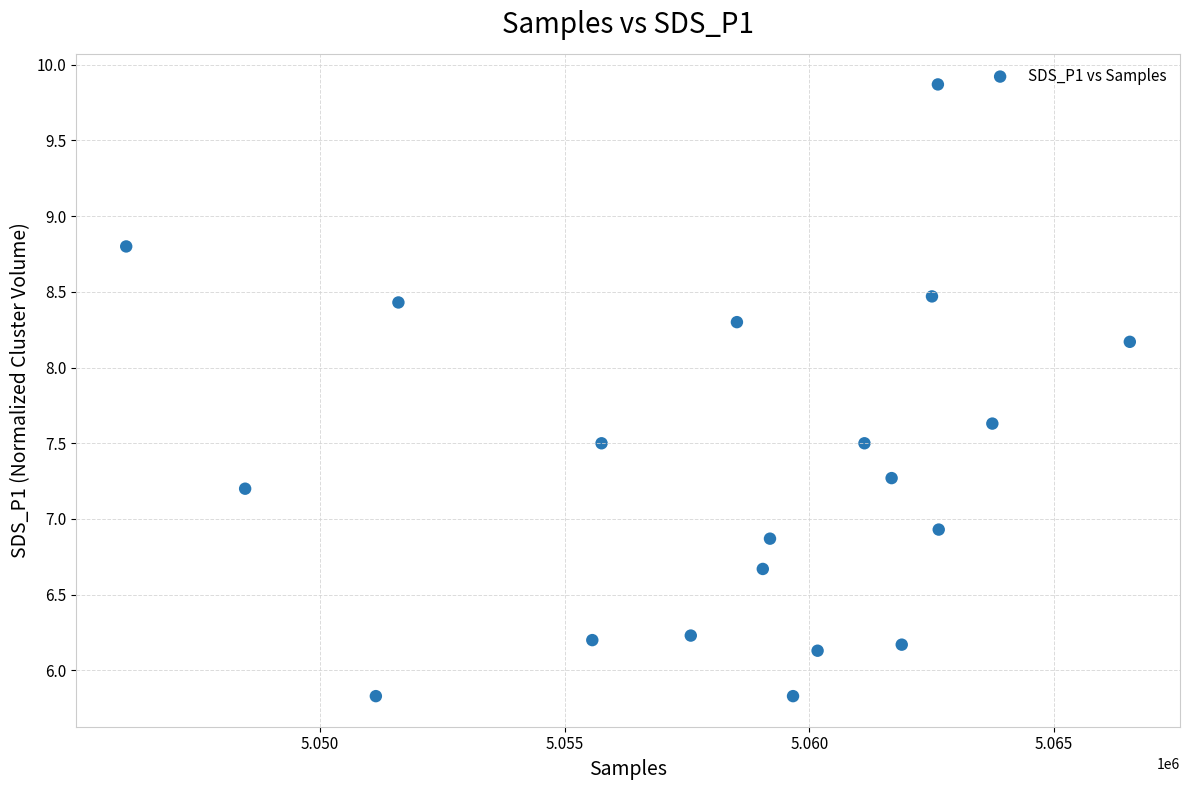

What Y value in the scatter plot is closest to 7?

6.9